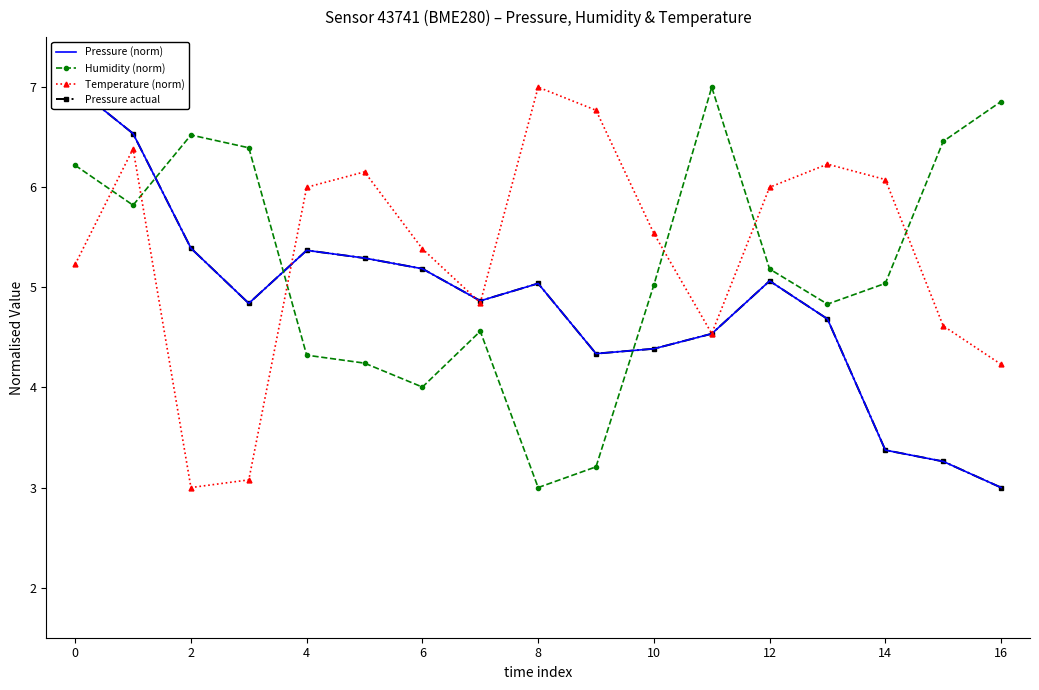

In Temperature (norm), how many points are lower than both neighbors (excluding endpoints)?

3